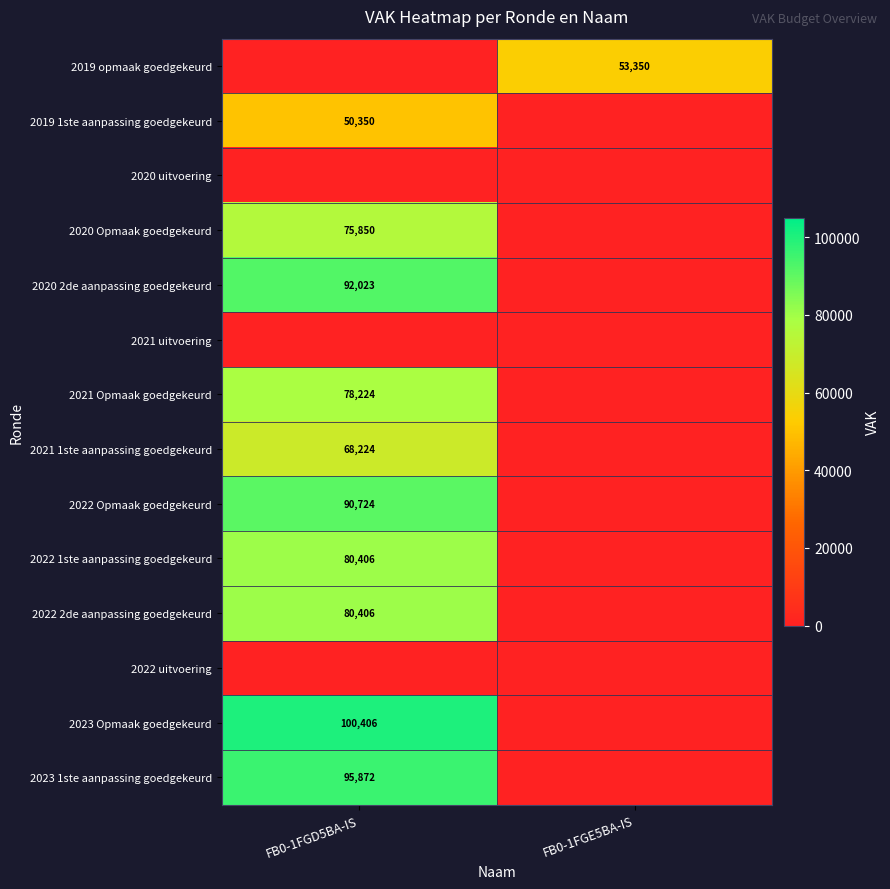

How many data points in 2023 1ste aanpassing goedgekeurd are less than 95872?

1